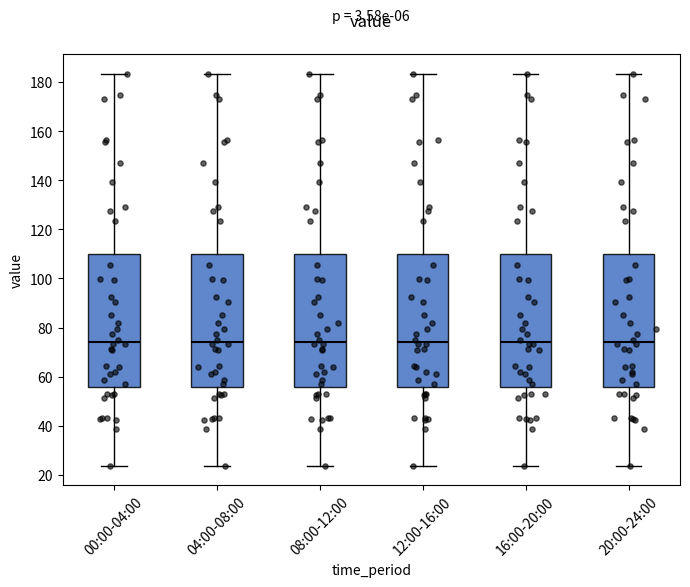

Where does the median line of the box for 12:00-16:00 sit on the y-axis? The values are not printed on the chart, so give them approximately, as read against the axis.

74